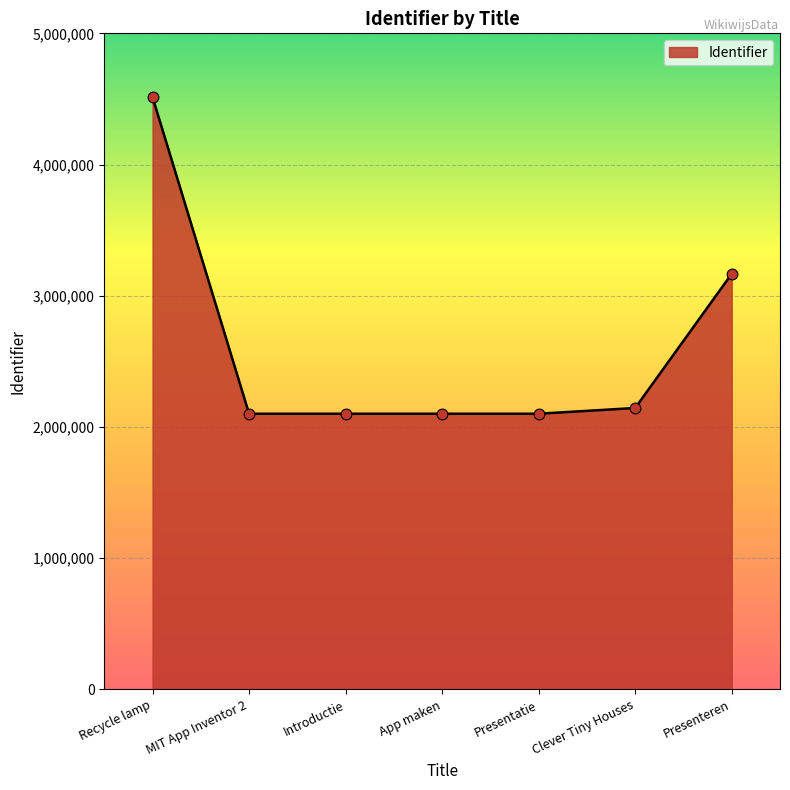

Approximately how many times larger is the value at Recycle lamp compared to MIT App Inventor 2?

2.1